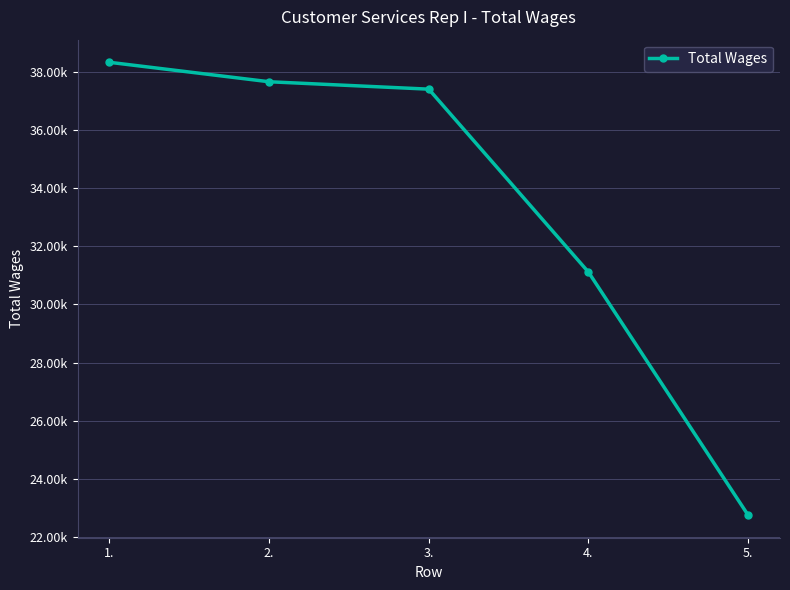

Reading left to right, extract all data points from this chart.

1.=38329	2.=37660	3.=37405	4.=31112	5.=22750